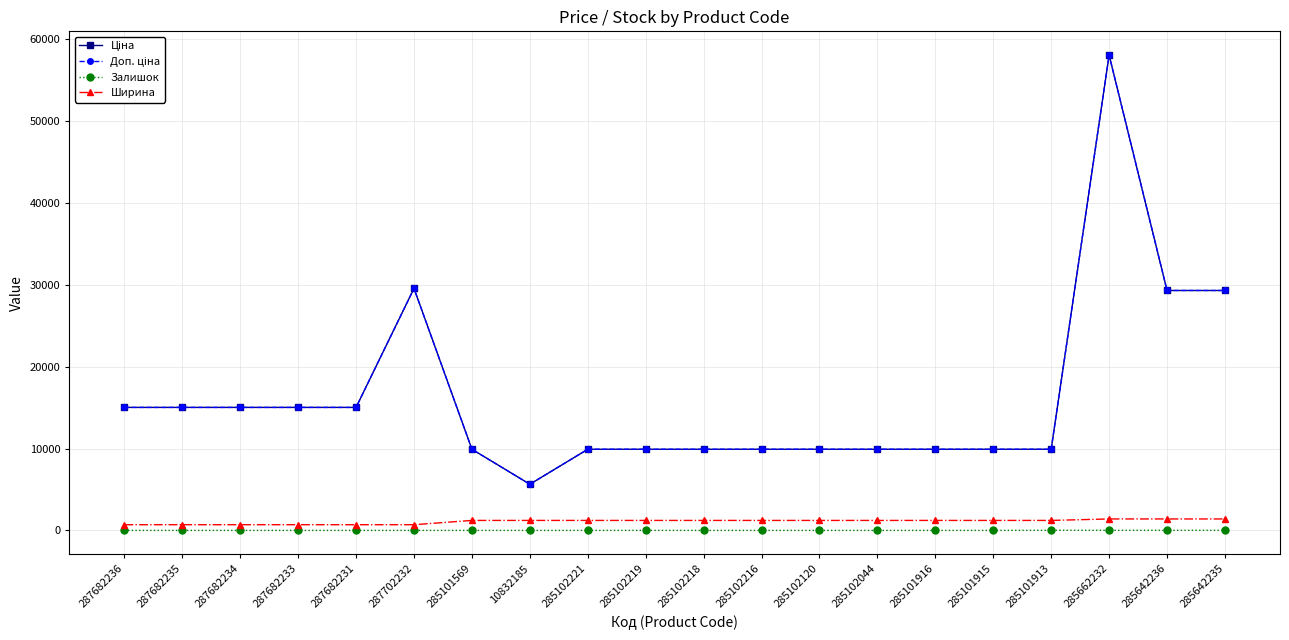

How many lines are shown in the chart?

4